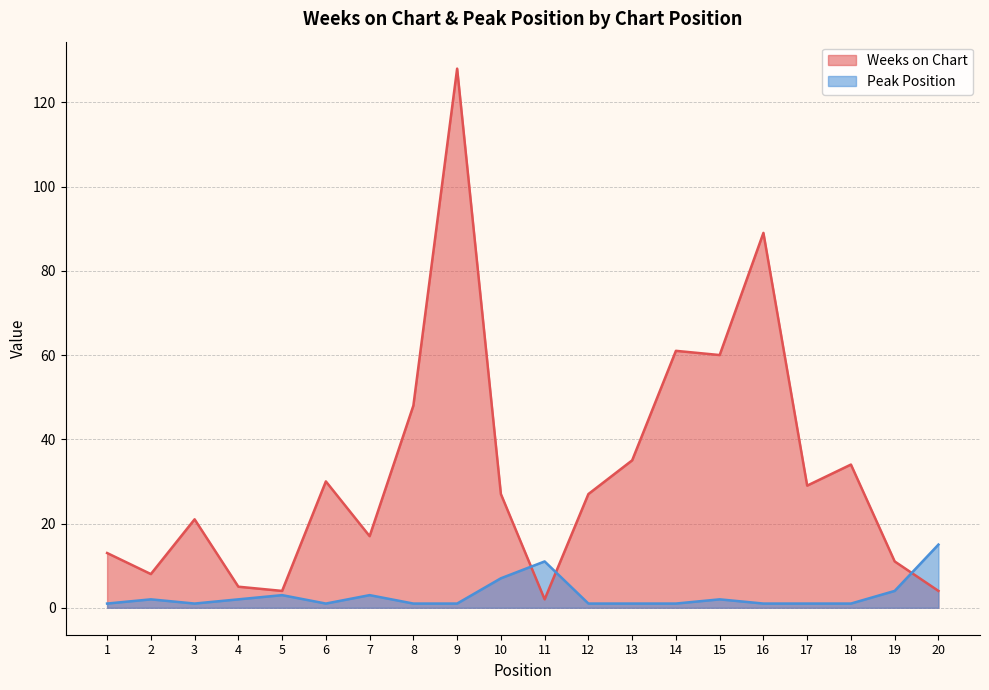

At which category is the sum across all series the highest?

9